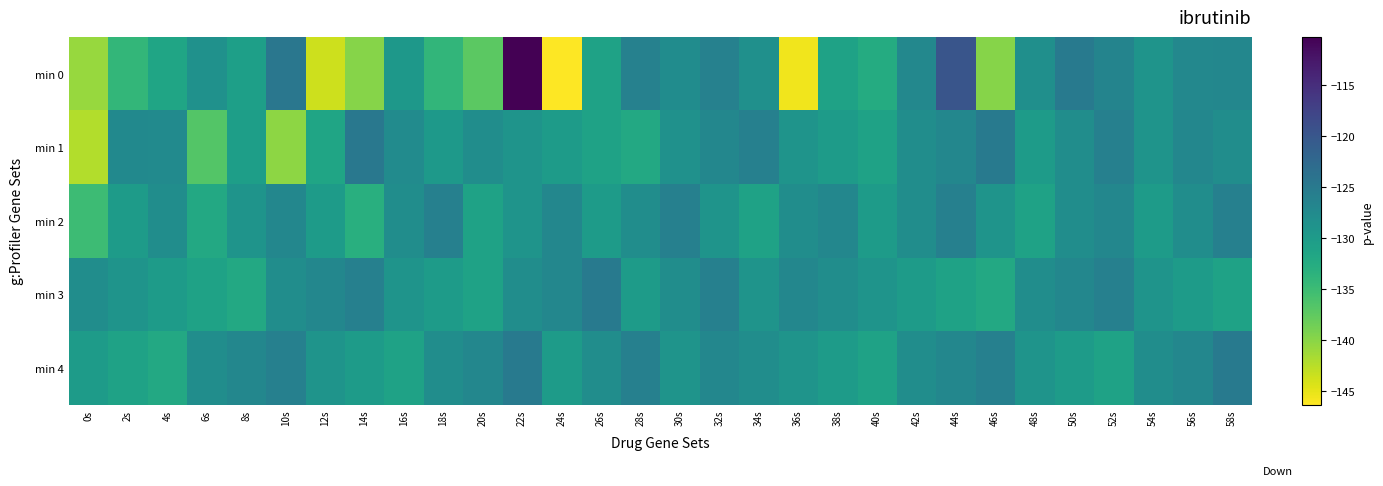

Which series has the largest total across all categories?

min 4